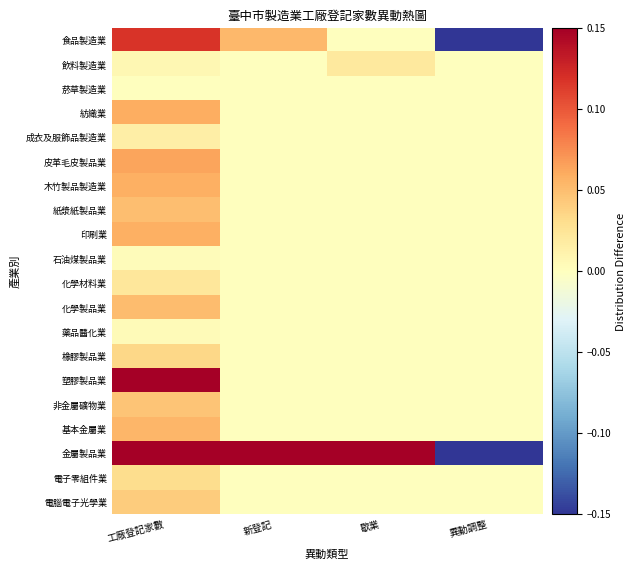

How many data points does each series have?

4